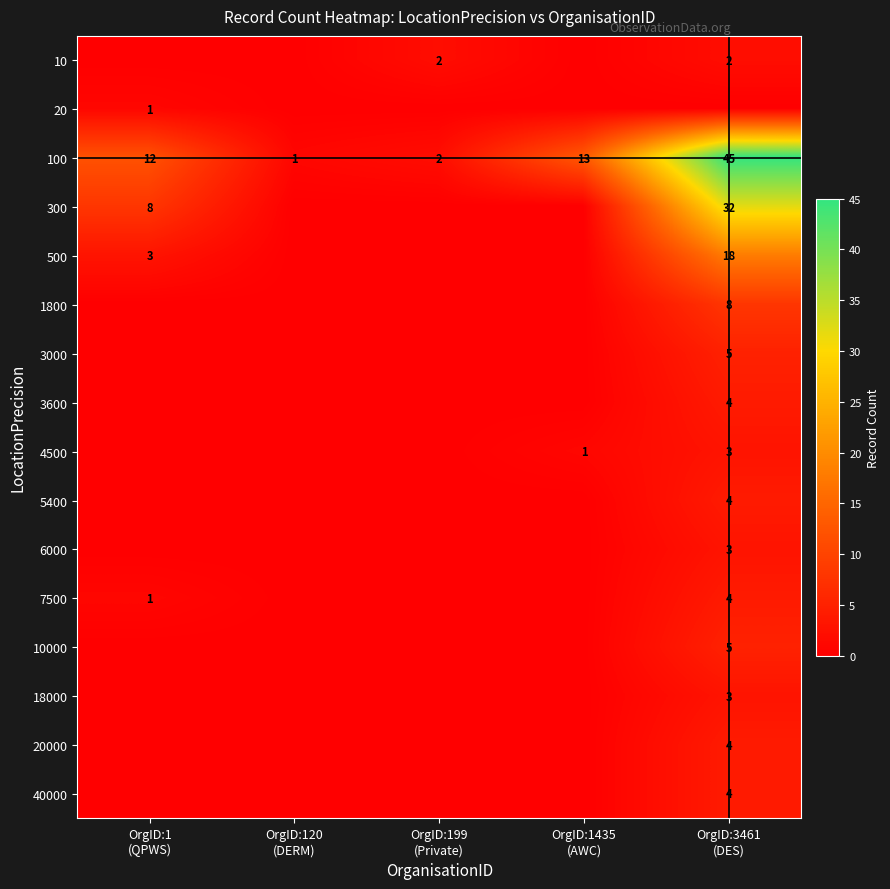

Which label corresponds to the smallest value in the chart?

OrgID:1
(QPWS)